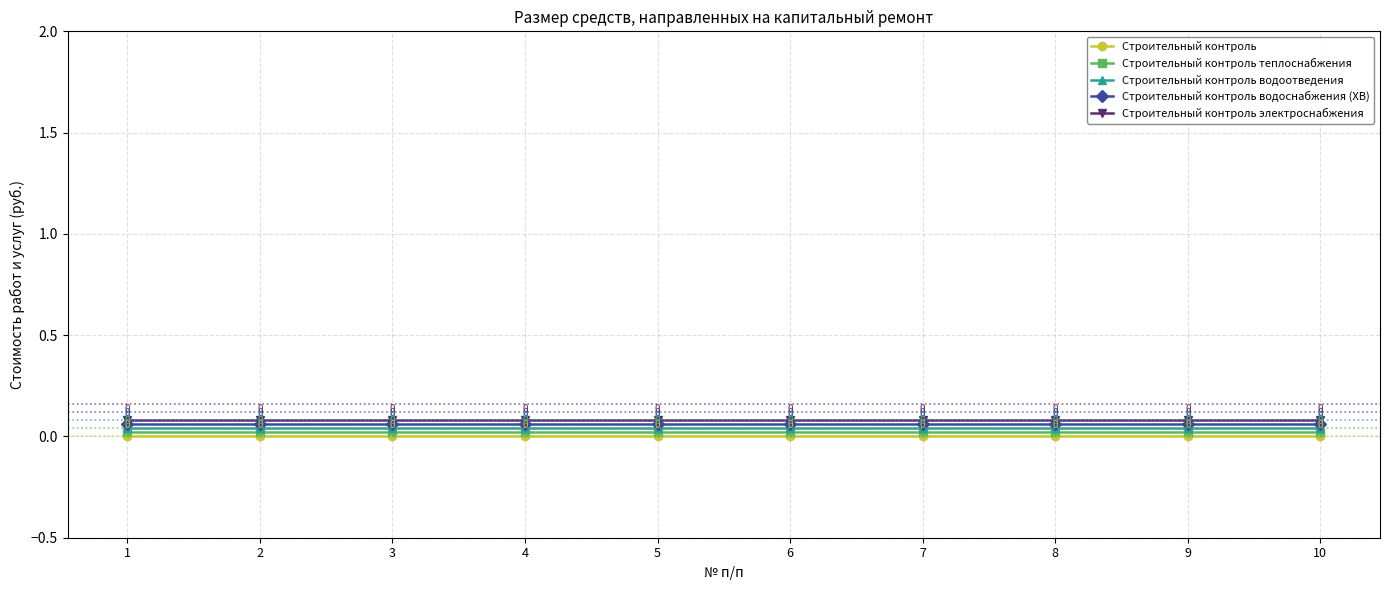

List the series in order of their overall mean, lowest first.

Строительный контроль, Строительный контроль теплоснабжения, Строительный контроль водоотведения, Строительный контроль водоснабжения (ХВ), Строительный контроль электроснабжения